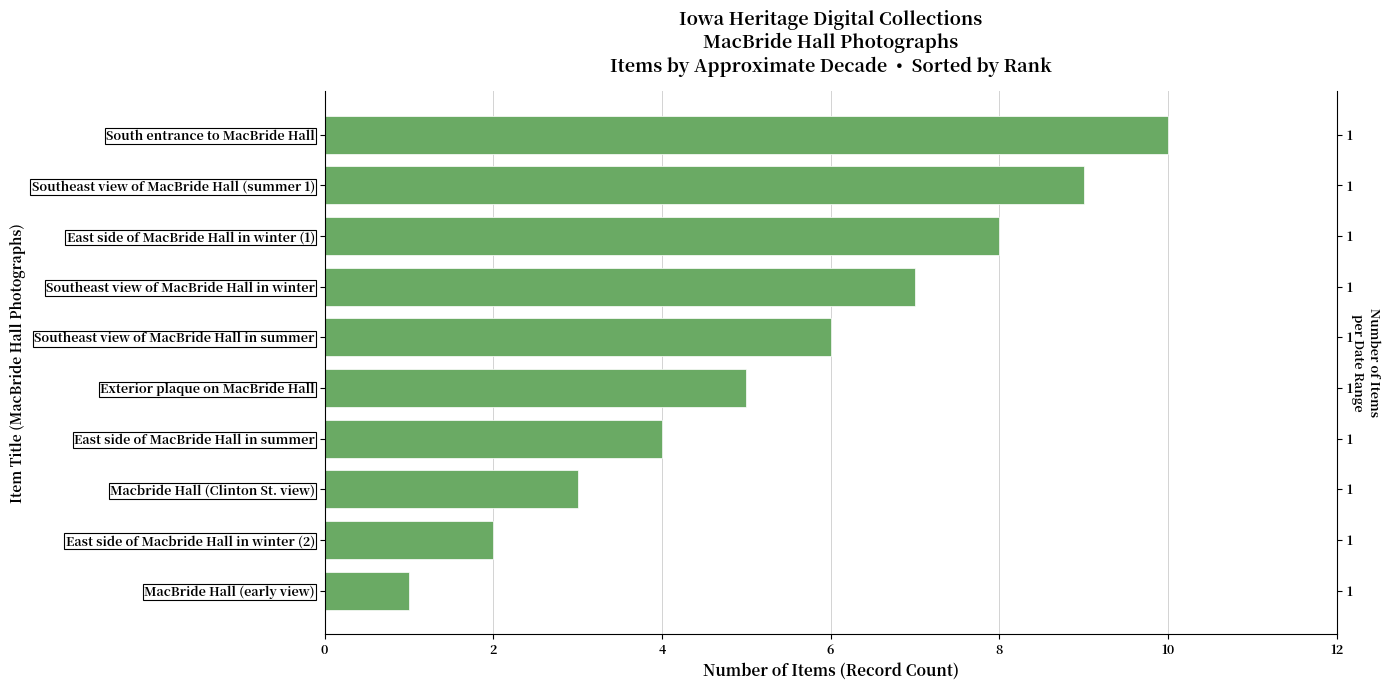

Reading left to right, extract all data points from this chart.

1	2	3	4	5	6	7	8	9	10